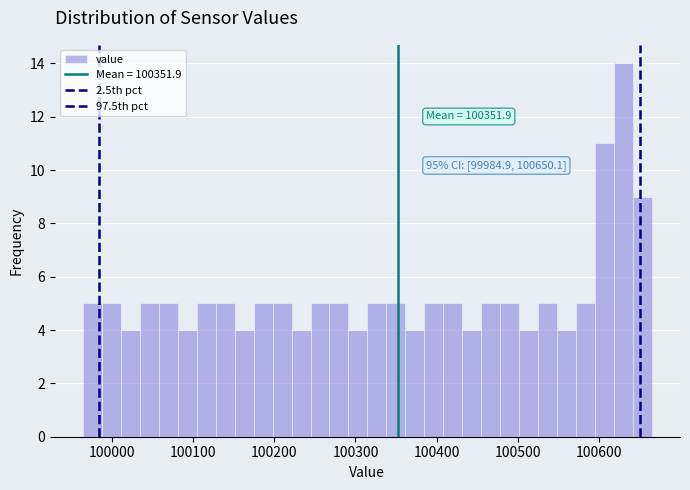

Around what value on the x-axis is the tallest bar? Give the approximate position of its centre, as read against the axis.

100630